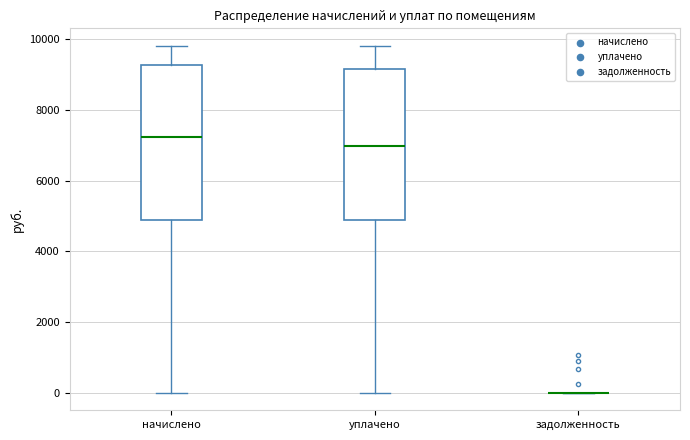

Reading left to right, transcribe this box plot: for each box, give where its median line is, the range the box spans, and where its two whiskers end, as read against the y-axis. The values are not printed on the chart, so give them approximately, as read against the axis.

начислено: median 7200, box 4800 to 9200, whiskers 0 to 9800
уплачено: median 7000, box 4800 to 9200, whiskers 0 to 9800
задолженность: box collapsed to a line at 0, whiskers 0 to 0